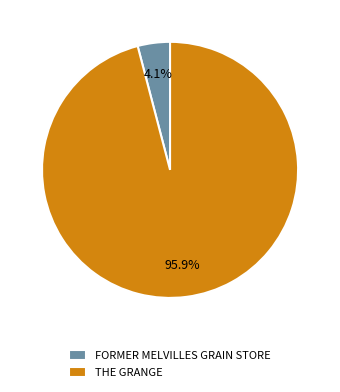

To the nearest percent, what is the difference between the FORMER MELVILLES GRAIN STORE and THE GRANGE slice percentages?

92%